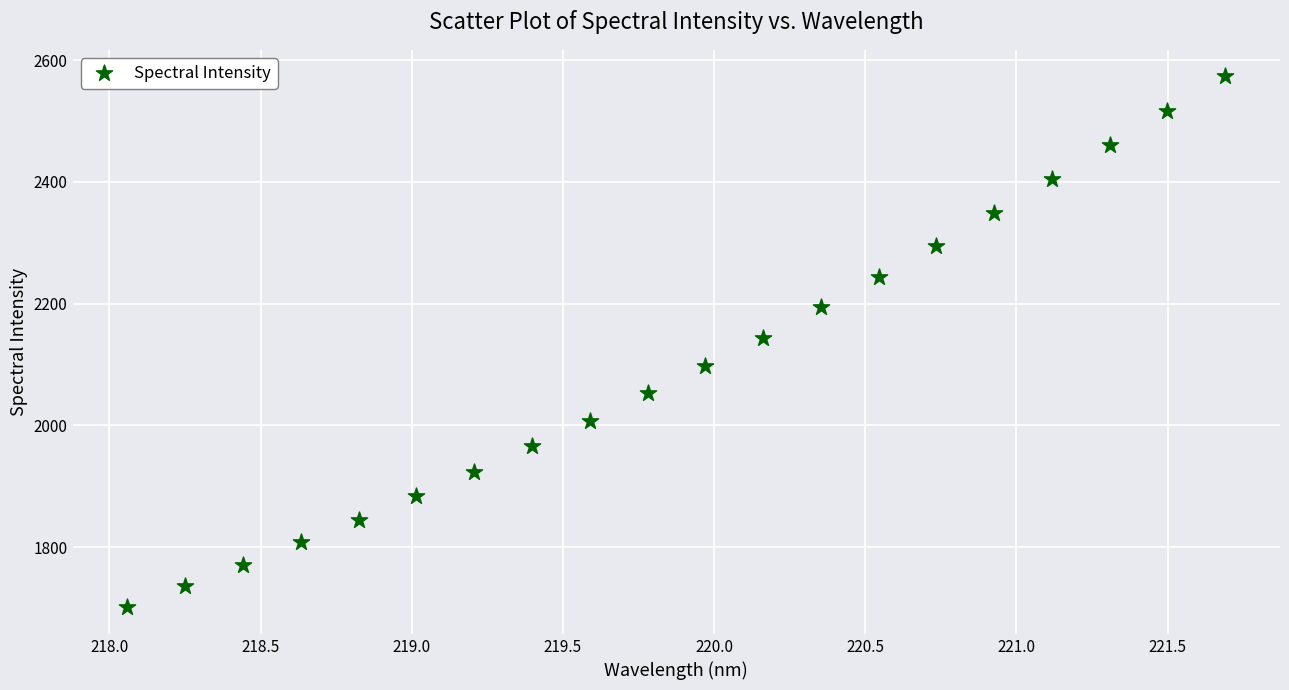

What is the range of Y values (max minus min)?

872.6